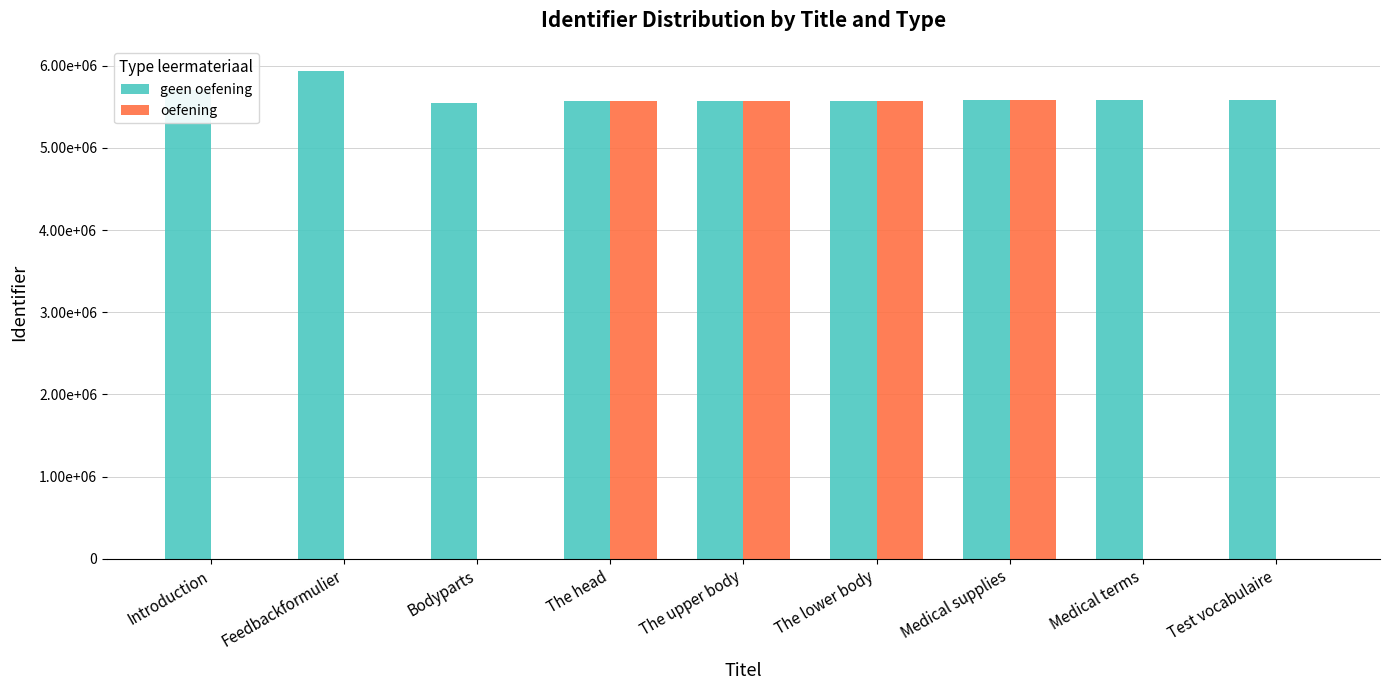

Is it true that geen oefening equals 3864123 at The upper body?

False